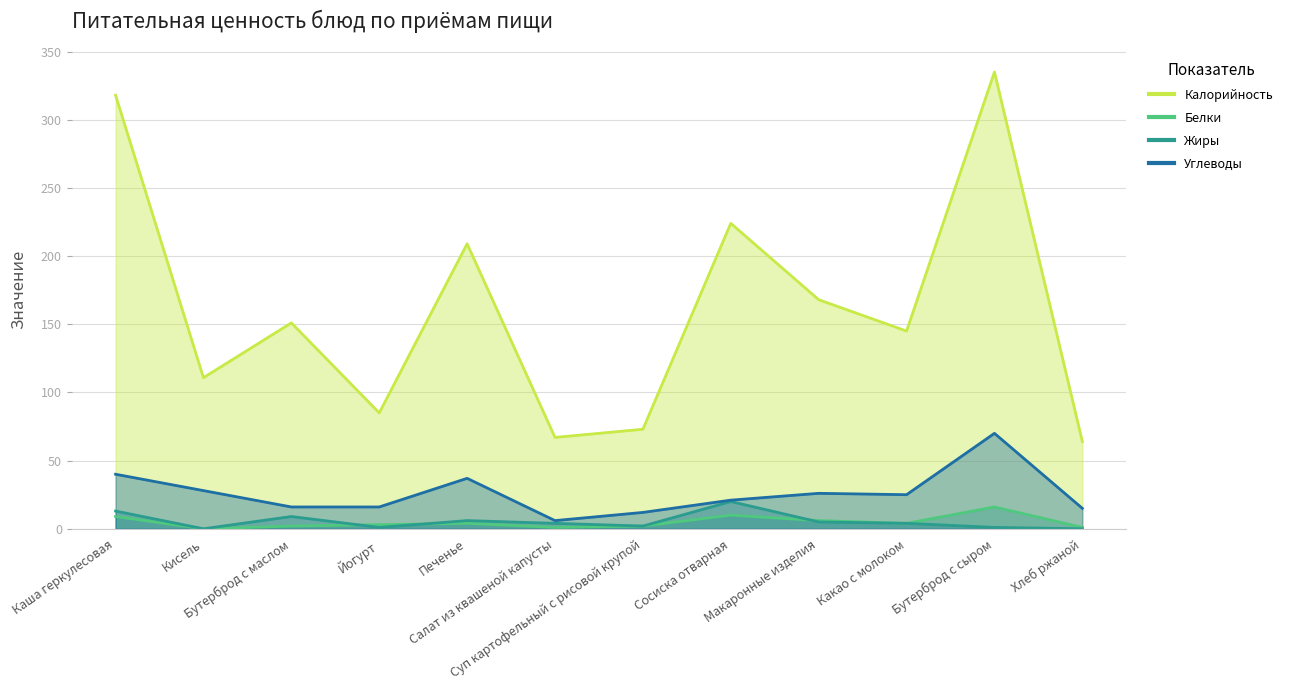

What is the difference between the Углеводы values at Какао с молоком and Сосиска отварная?

4.0